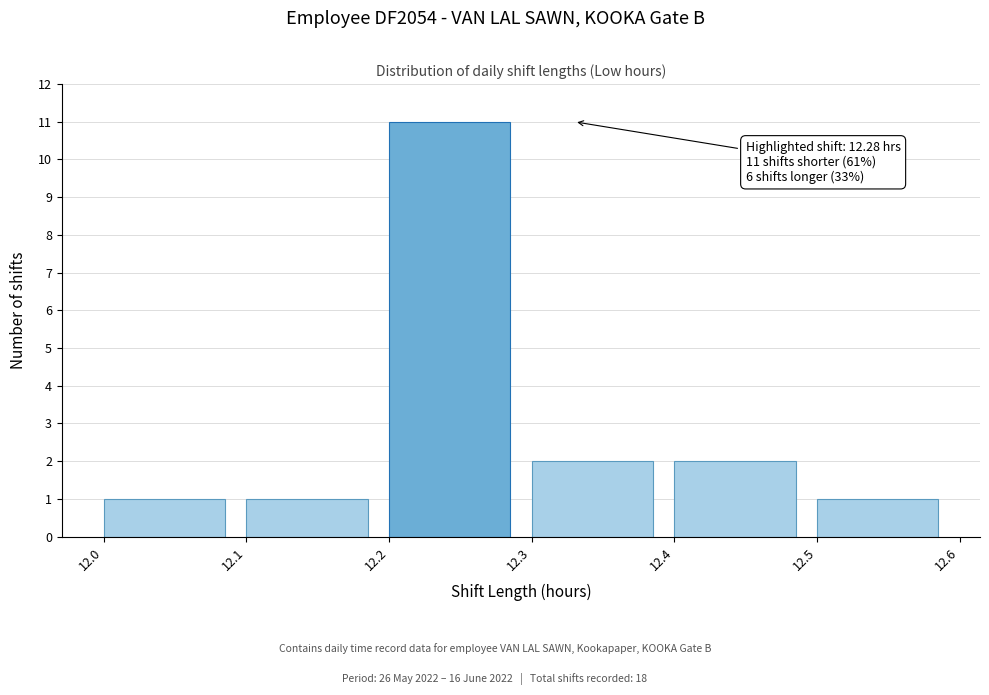

Over which range of the x-axis is the bar tallest?

12.2 to 12.3